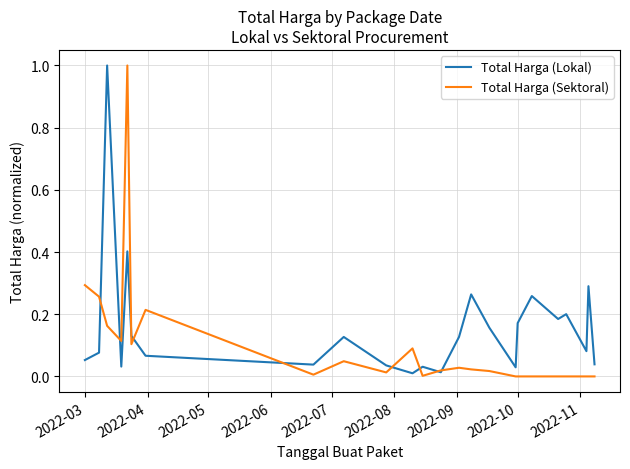

Which series has the largest total across all categories?

Total Harga (Lokal)